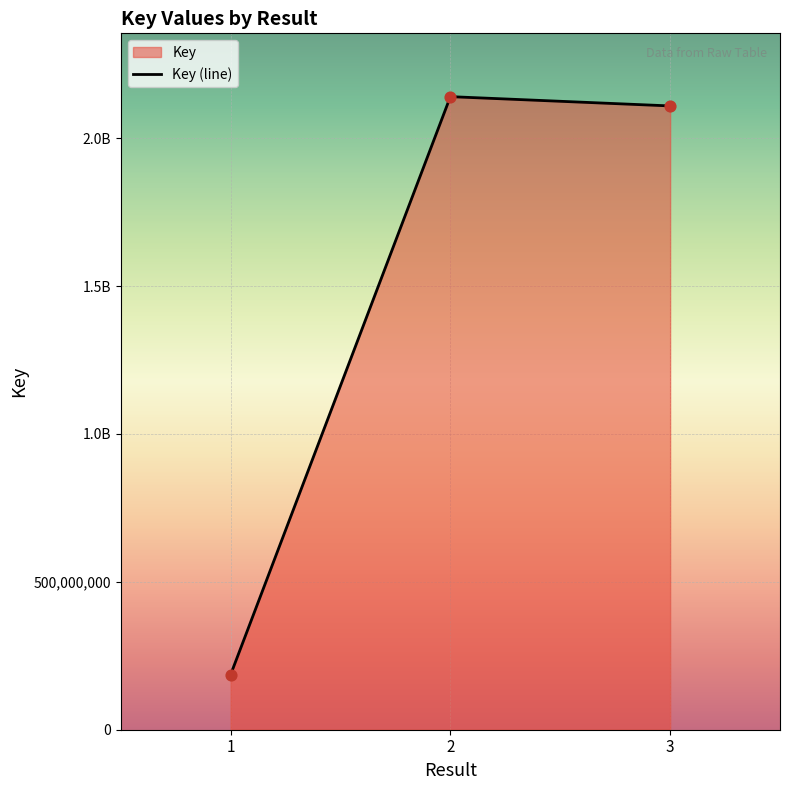

What is the change in value from 1 to 3?

+1922450143